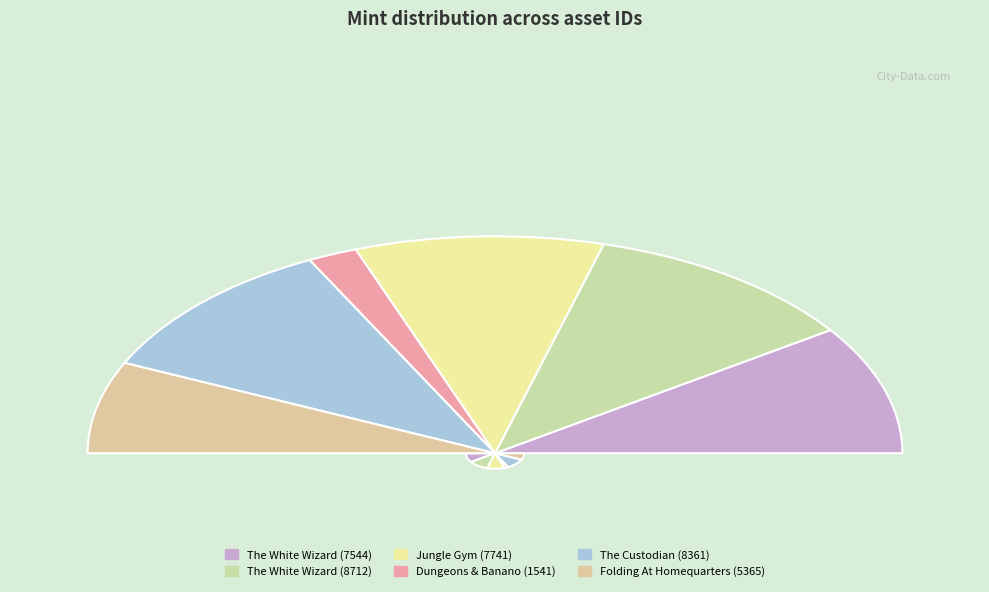

What percentage do Folding At Homequarters (1099919266948) and The White Wizard (1099821736801) together represent?

35.9%